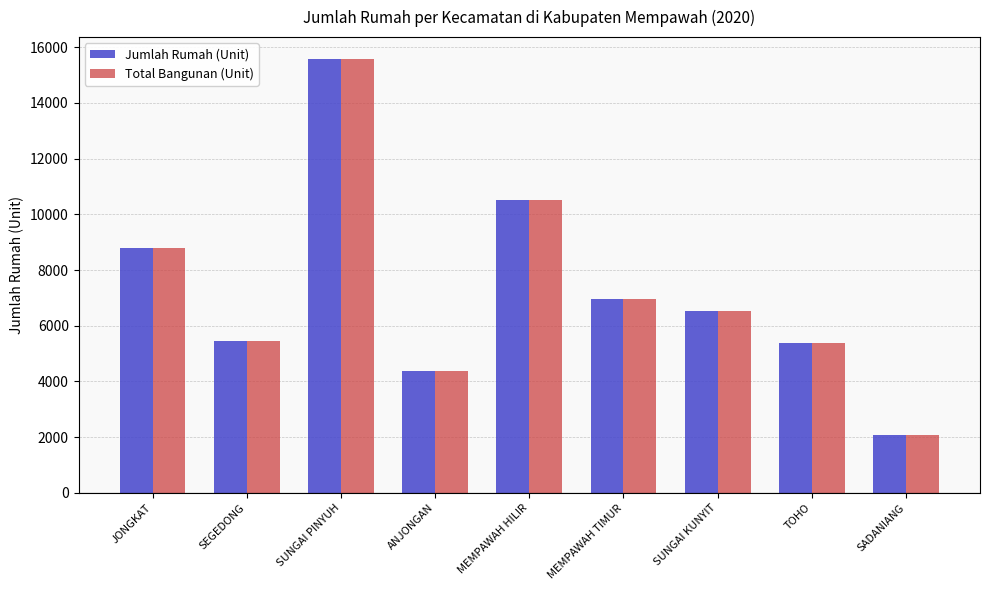

What is the value of the Jumlah Rumah (Unit) bar at the 9th from the left?

2070